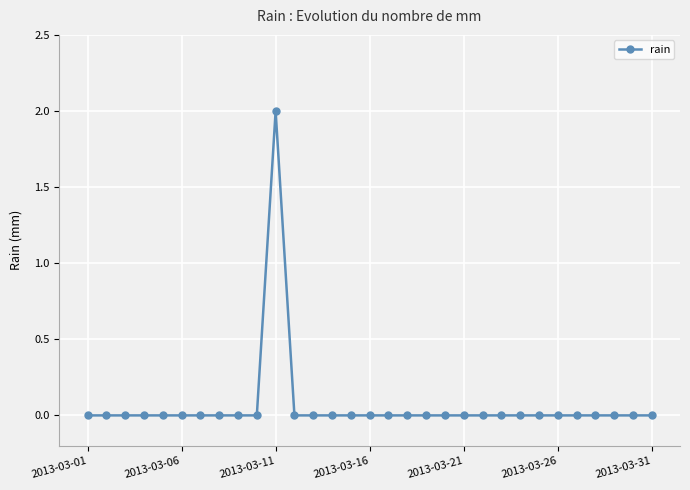

What is the value of the 11th point from the left?

2